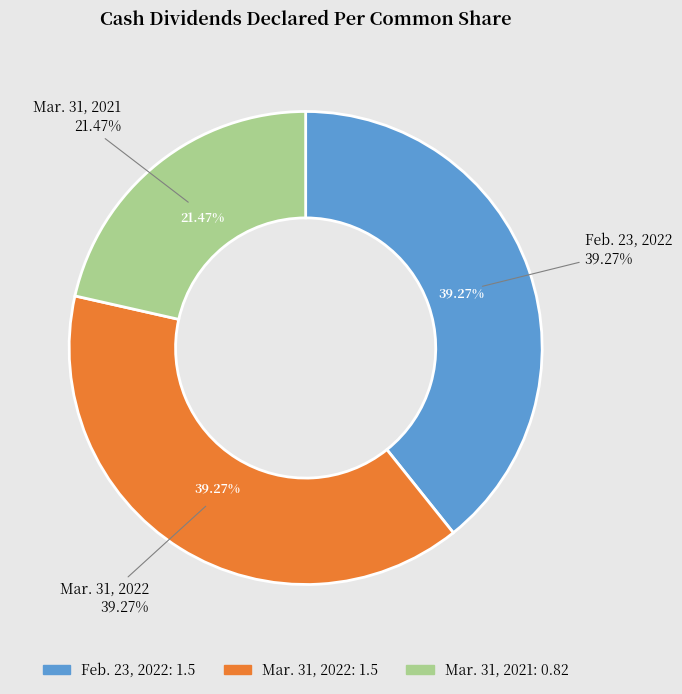

Rank the categories by value from highest to lowest.

Feb. 23, 2022, Mar. 31, 2022, Mar. 31, 2021